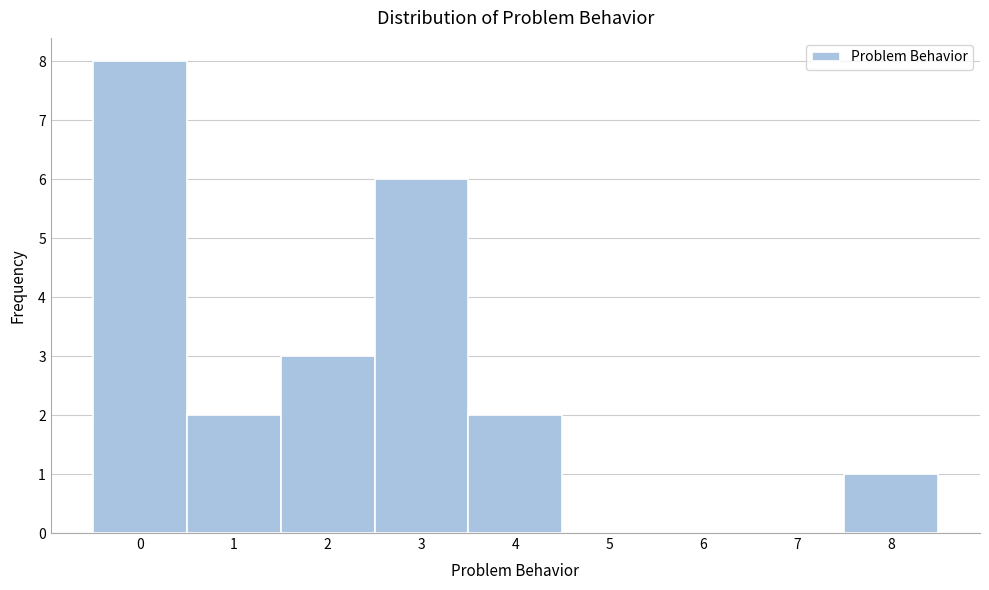

Reading left to right, transcribe this chart: for each bar, give the range it covers on the x-axis and its height. The values are not printed on the chart, so give them approximately, as read against the axis.

-0.5 to 0.5: 8
0.5 to 1.5: 2
1.5 to 2.5: 3
2.5 to 3.5: 6
3.5 to 4.5: 2
4.5 to 5.5: 0
5.5 to 6.5: 0
6.5 to 7.5: 0
7.5 to 8.5: 1